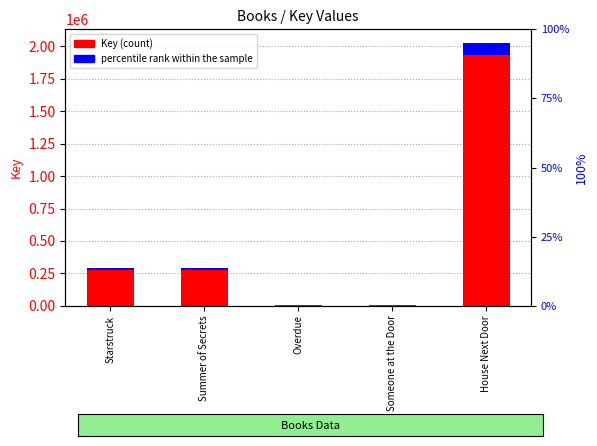

What is the difference between the Key (count) values at Starstruck and Someone at the Door?

271869.0